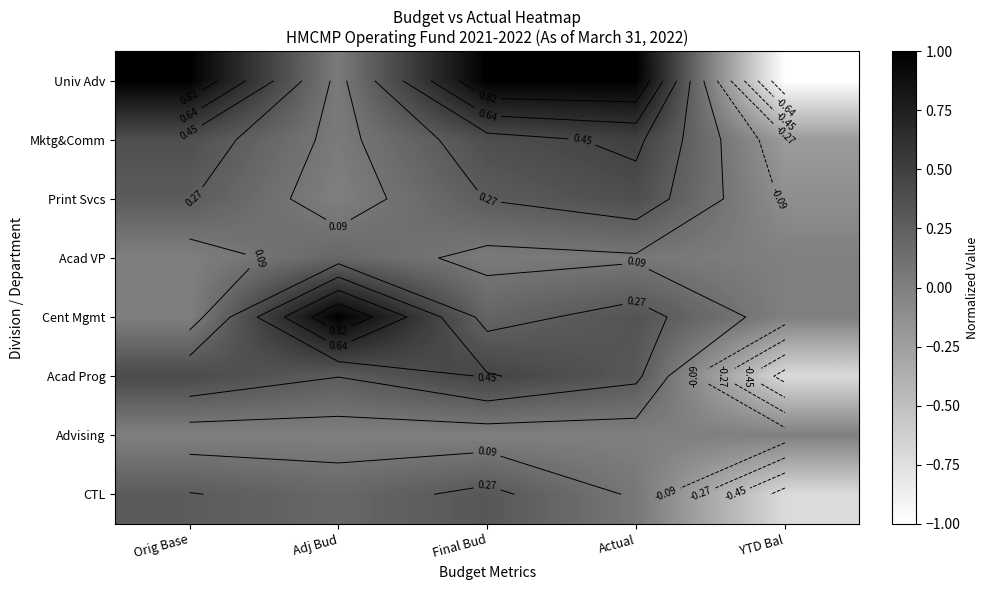

What is the sum of all Univ Adv values?

2.0